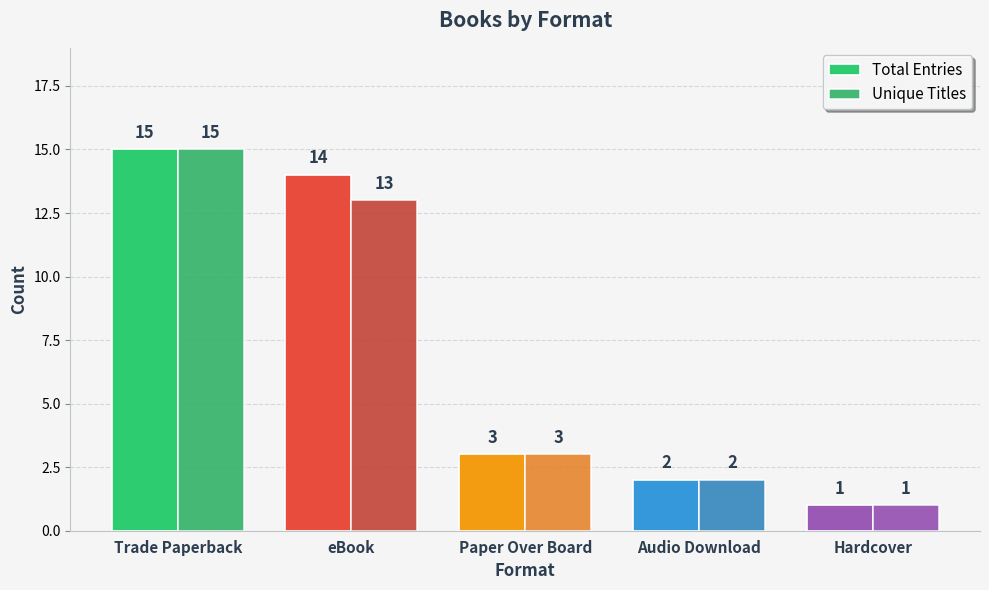

What are all the series names shown in the legend?

Total Entries, Unique Titles